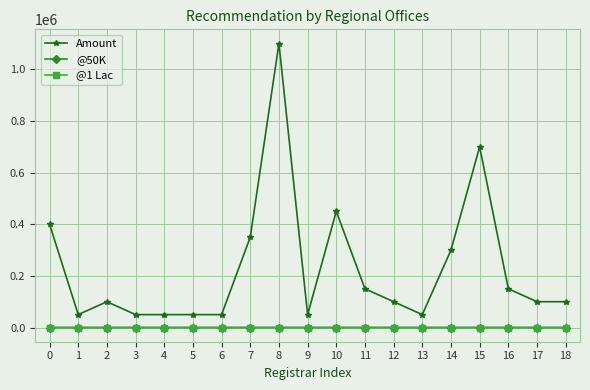

True or false: Amount and @50K intersect in this chart.

False